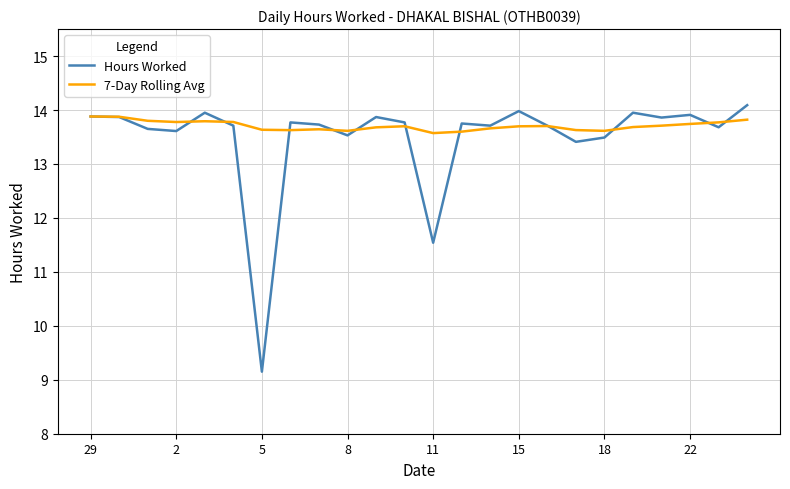

Which series has the largest range (max minus min)?

Hours Worked